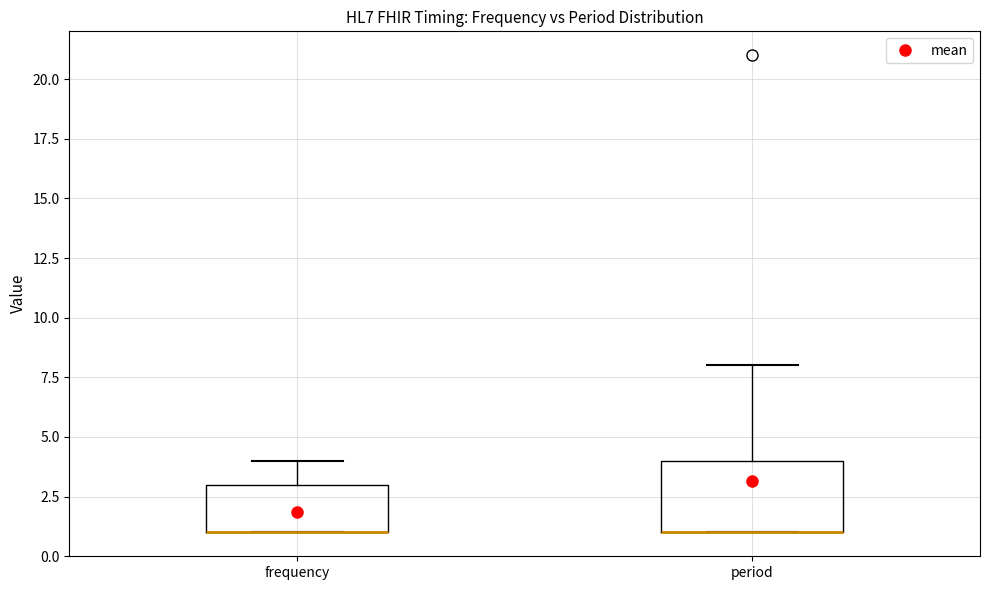

Which box is the tallest, from its lower edge to its upper edge?

period